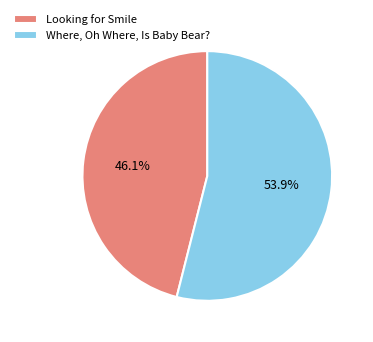

Which has a higher value, Looking for Smile or Where, Oh Where, Is Baby Bear??

Where, Oh Where, Is Baby Bear?